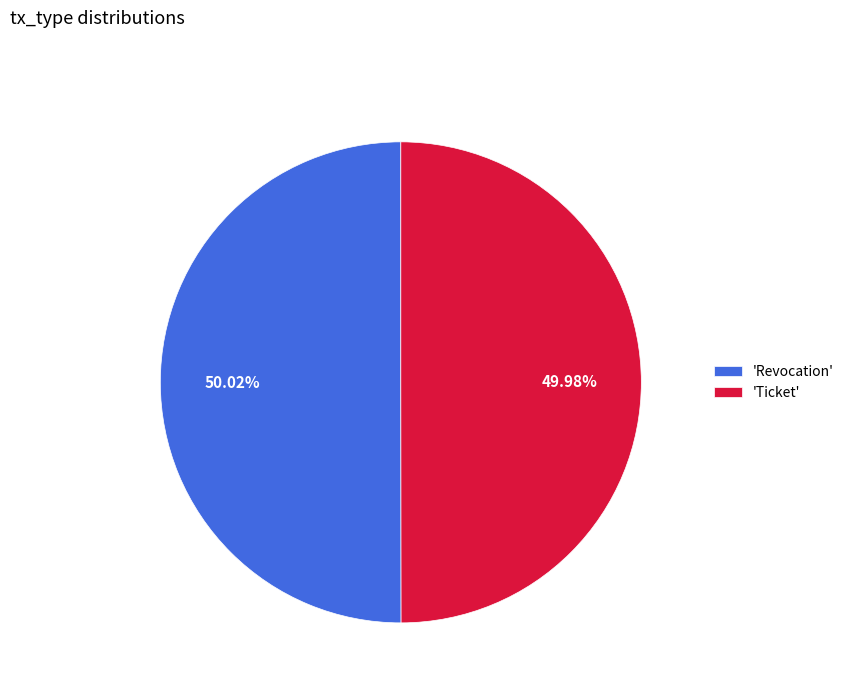

Is there any slice that represents more than half of the pie?

Yes